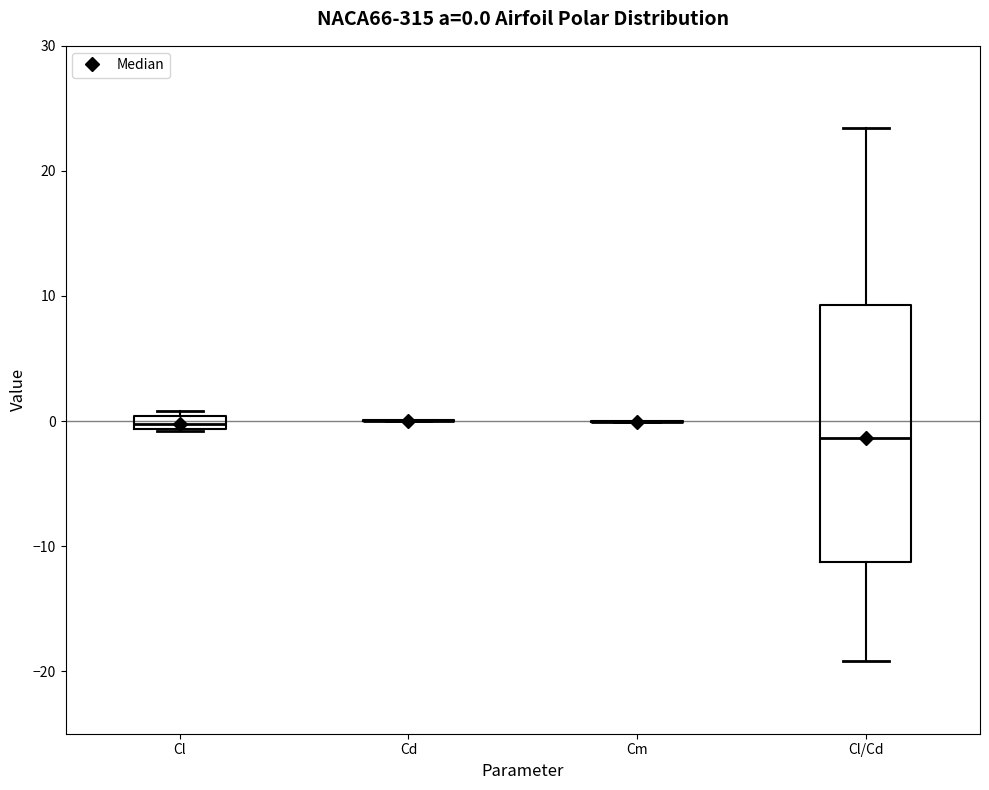

Which box is the tallest, from its lower edge to its upper edge?

Cl/Cd